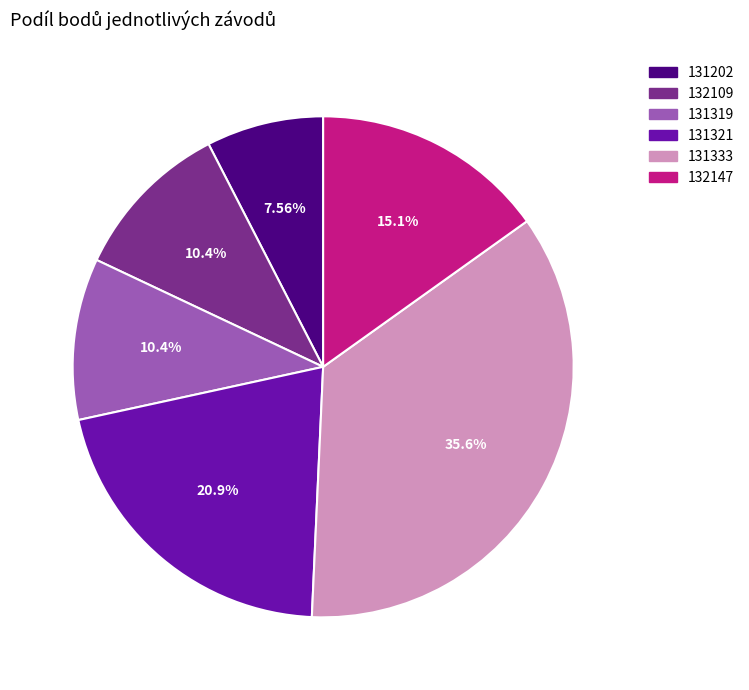

What is the largest slice in the pie chart?

131333